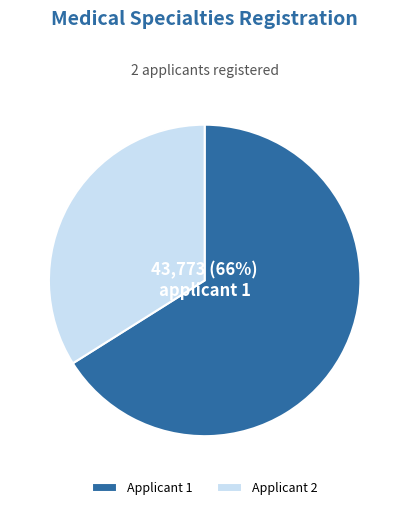

To the nearest percent, what portion does Applicant 1 represent?

66%